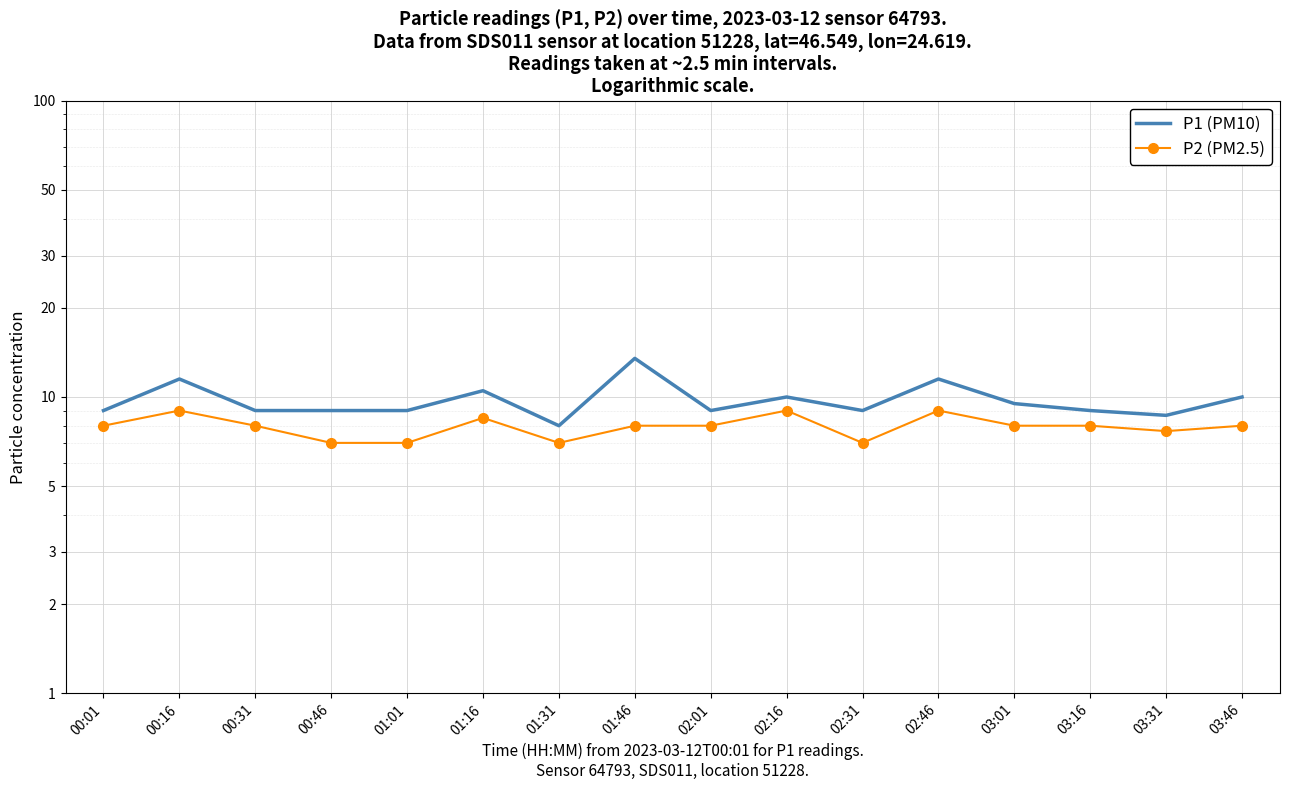

What is the average value of the P2 (PM2.5) series?

7.9